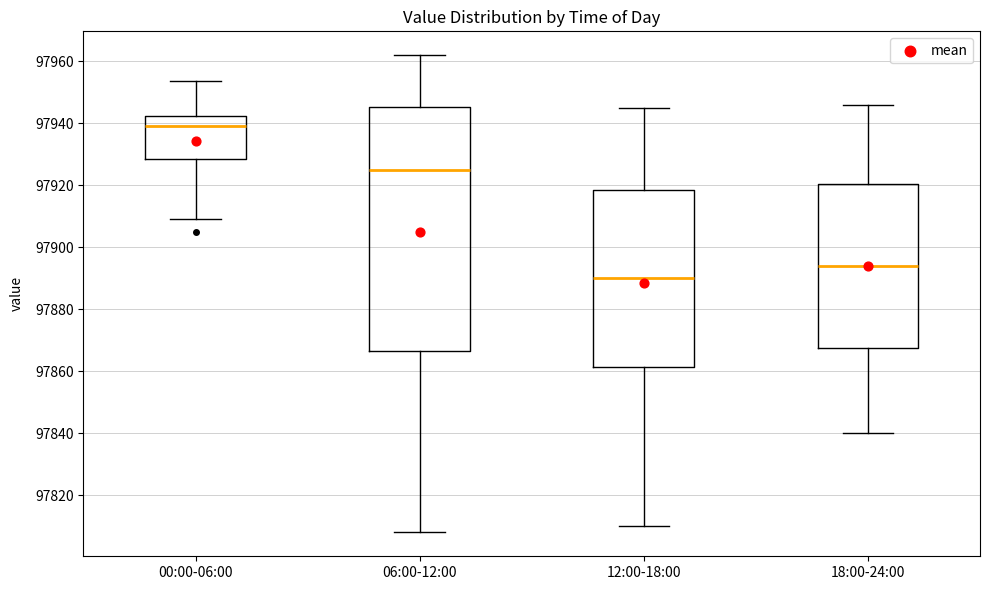

Which box has the highest median line?

00:00-06:00